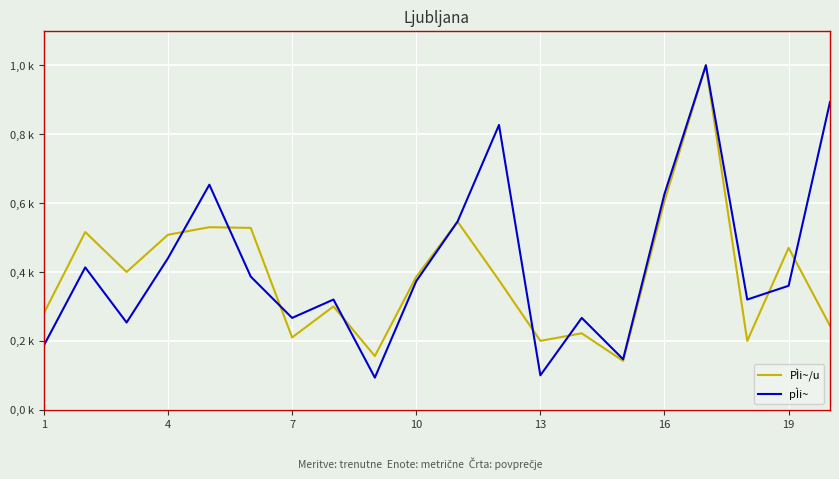

Which series ends up on top after the final intersection of pÌi~ and PÌi~/u?

pÌi~